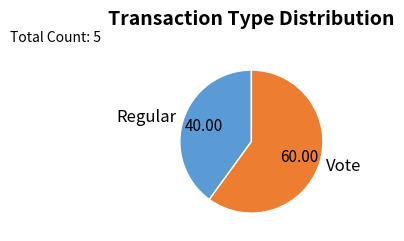

Which category has the biggest portion of the pie?

Vote